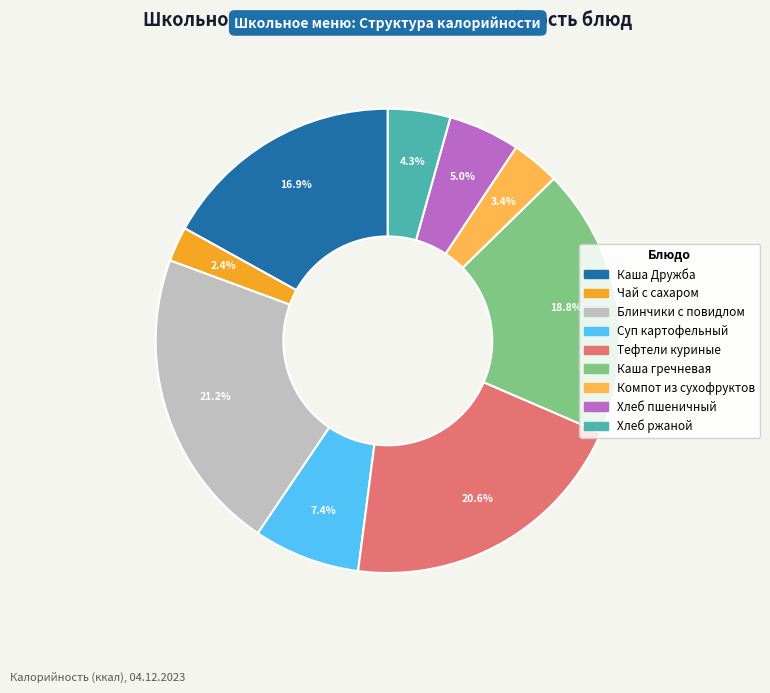

To the nearest percent, what portion does Каша Дружба represent?

17%